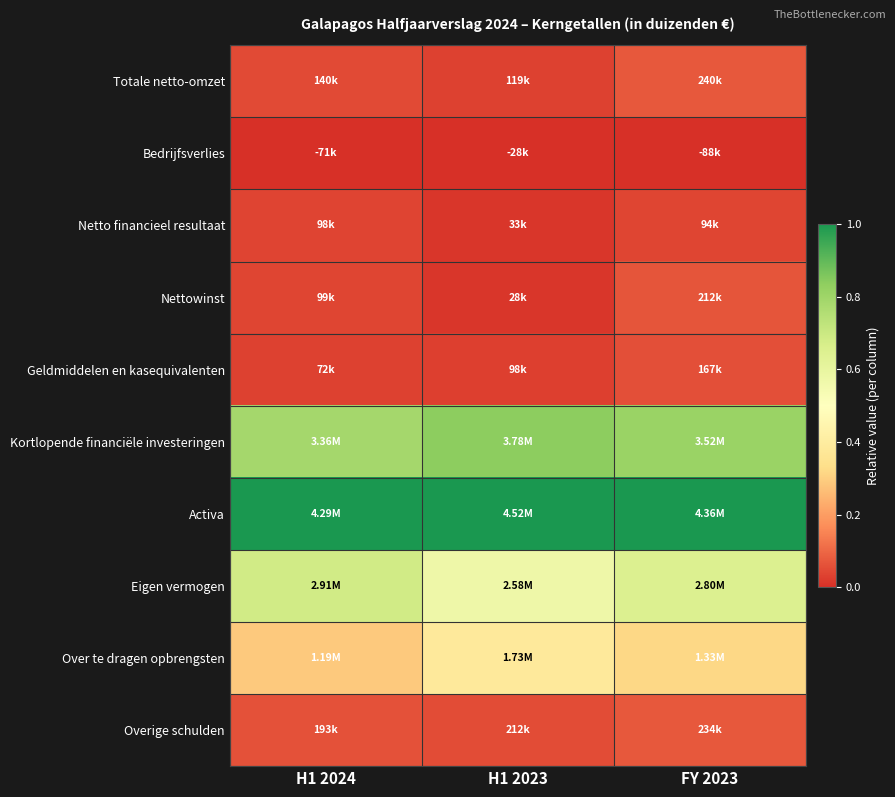

At how many categories does at least one series exceed 0?

3